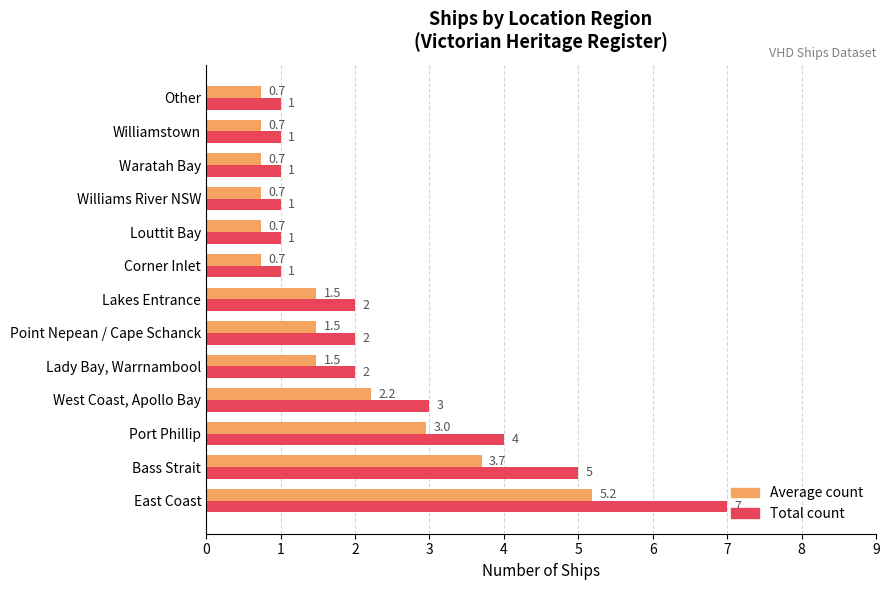

Rank the series by their average value, from highest to lowest.

Total count, Average count